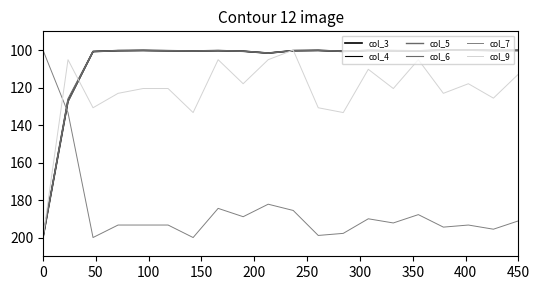

What is the sum of all col_9 values?

2441.0